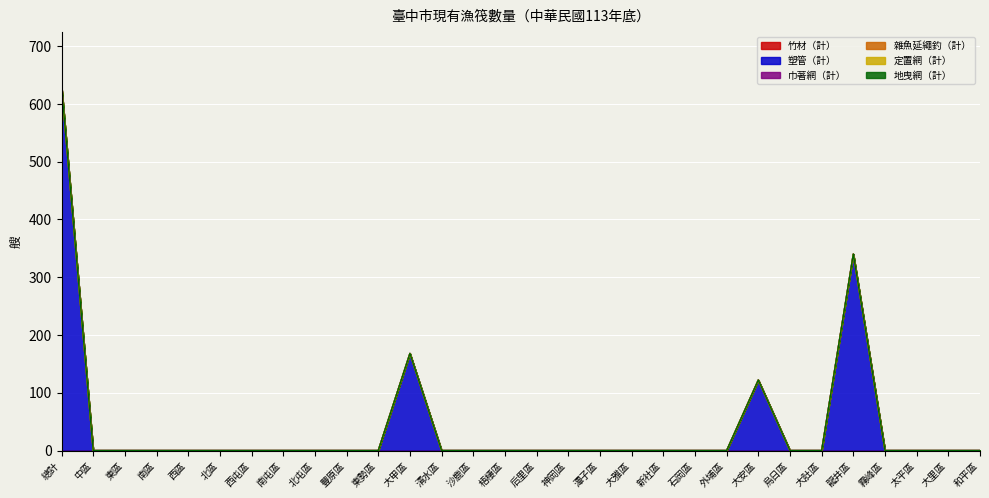

What is the label of the 4th point from the right?

霧峰區